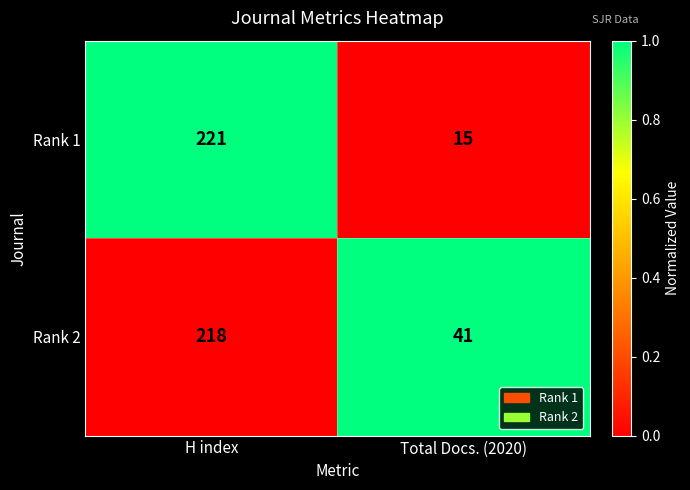

What is the sum of the Rank 2 values at Total Docs. (2020) and H index?

259